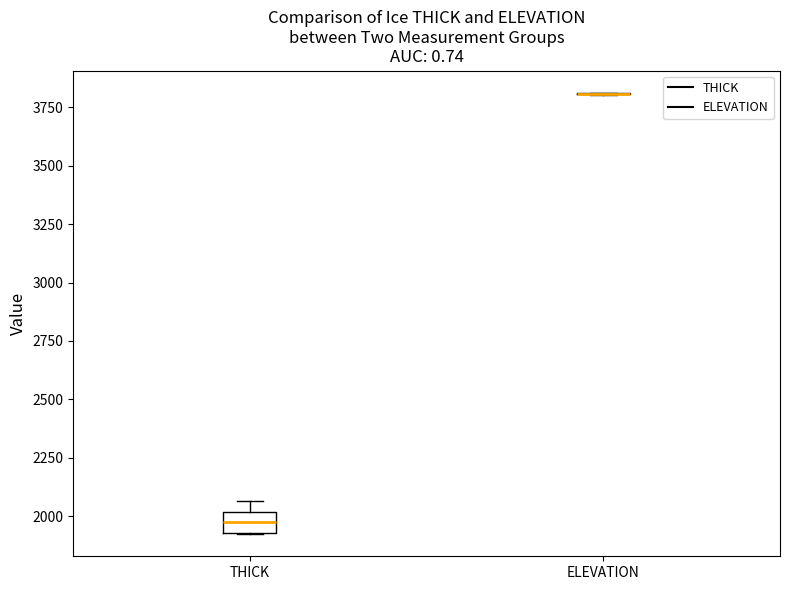

Reading left to right, transcribe this box plot: for each box, give where its median line is, the range the box spans, and where its two whiskers end, as read against the y-axis. The values are not printed on the chart, so give them approximately, as read against the axis.

THICK: median 1950 (inside the box), box 1950 to 2000, whiskers 1900 to 2050
ELEVATION: box collapsed to a line at 3800, whiskers 3800 to 3800